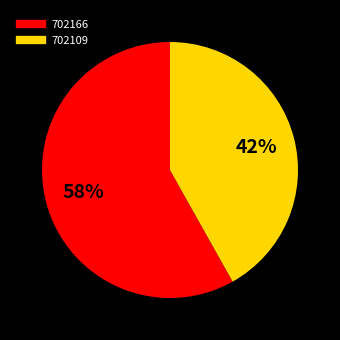

Which slice is the largest?

702166